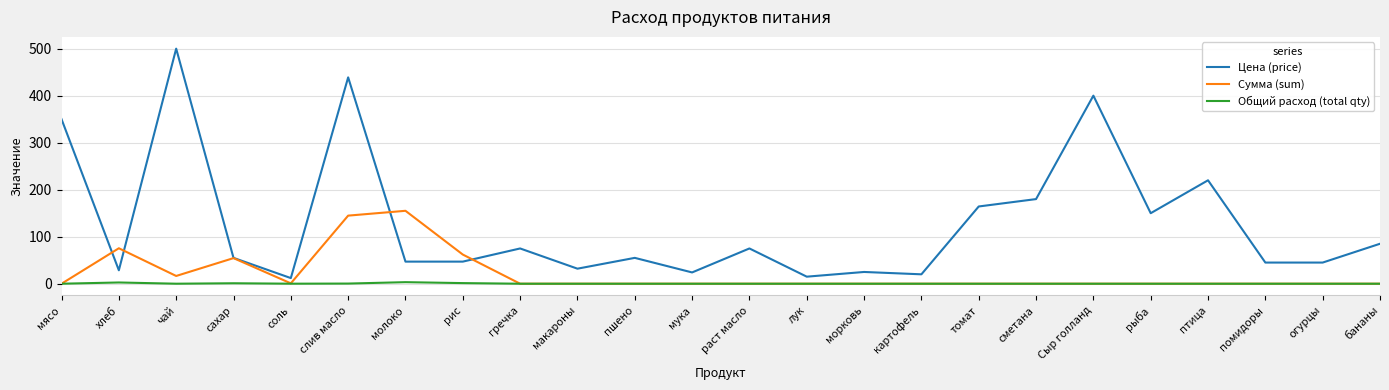

What is the average value of the Цена (price) series?

128.7